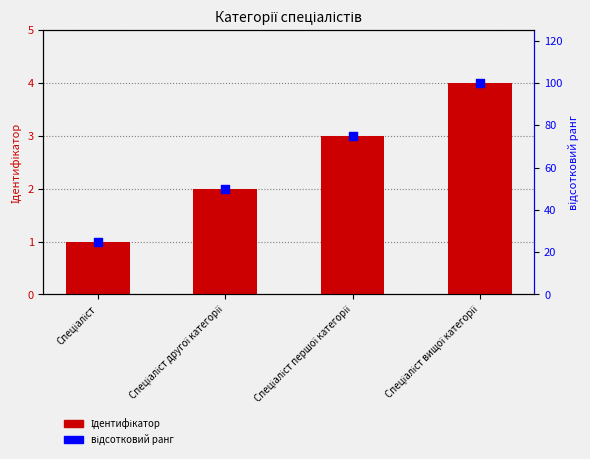

At how many categories does at least one series exceed 77?

1